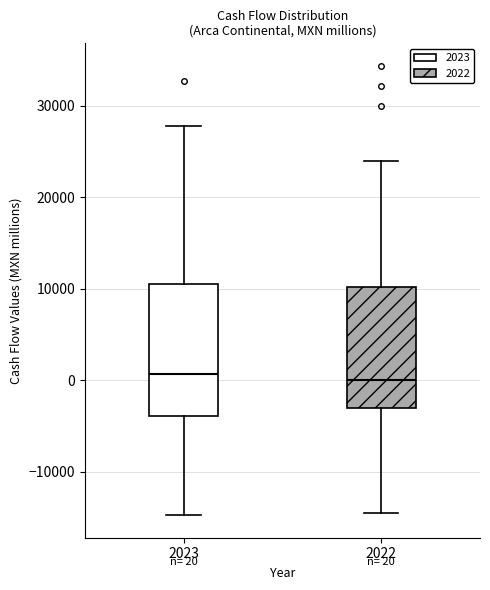

Comparing the boxes themselves (not the whiskers), which one is the tallest?

2023